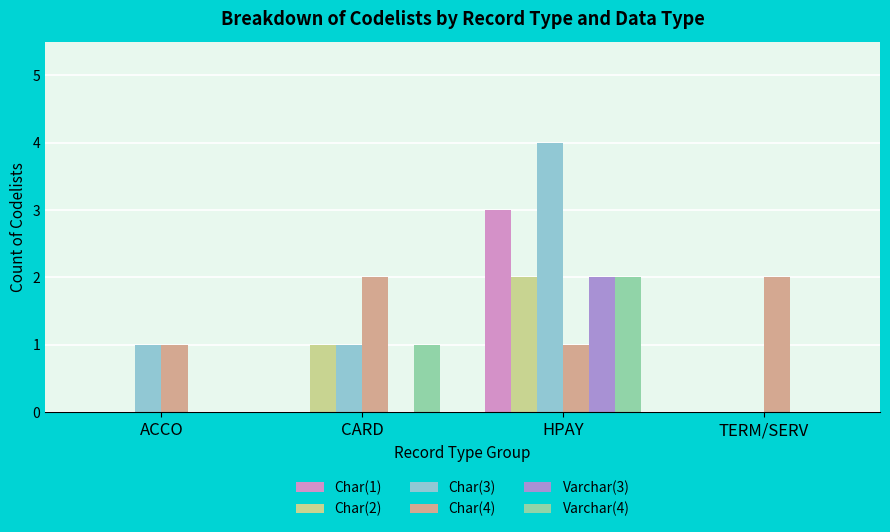

Which category has the highest value across all series?

HPAY